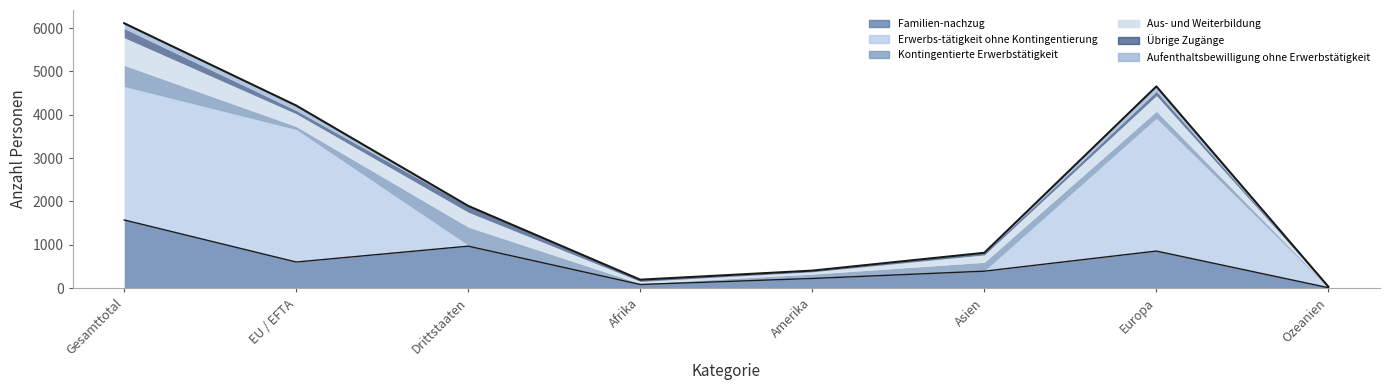

Between EU / EFTA and Drittstaaten, which is larger?

Drittstaaten